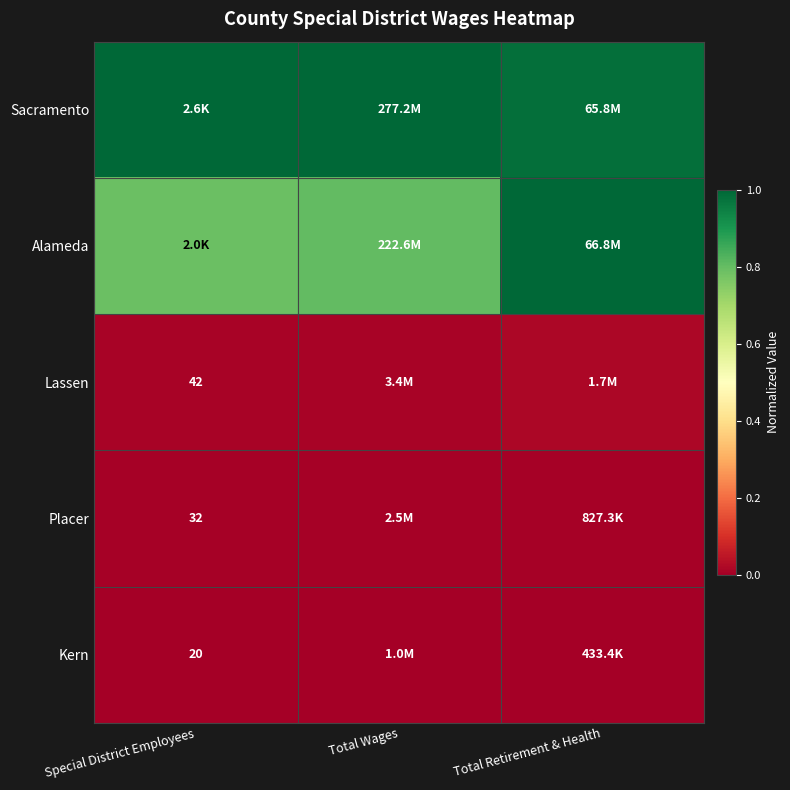

What is the sum of the Alameda values at Special District Employees and Total Retirement & Health?

1.8